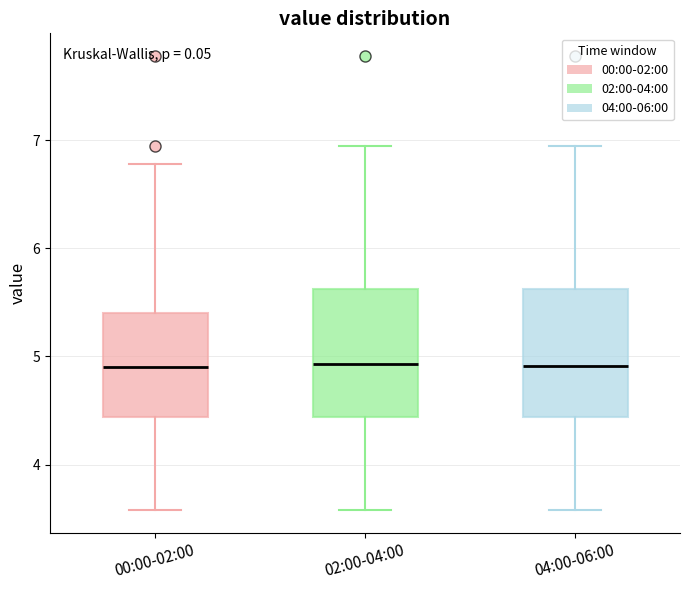

Reading left to right, read every box against the y-axis: the position of its median line, the range the box covers, and the ends of its whiskers. The values are not printed on the chart, so give them approximately, as read against the axis.

00:00-02:00: median 4.9, box 4.4 to 5.4, whiskers 3.6 to 6.8
02:00-04:00: median 4.9, box 4.4 to 5.6, whiskers 3.6 to 7.0
04:00-06:00: median 4.9, box 4.4 to 5.6, whiskers 3.6 to 7.0